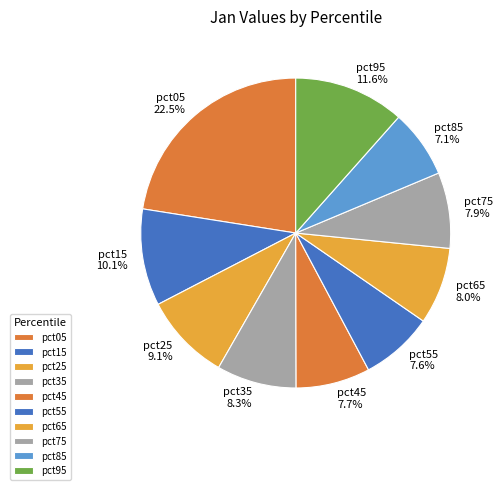

What percentage is NOT represented by pct25?

90.9%